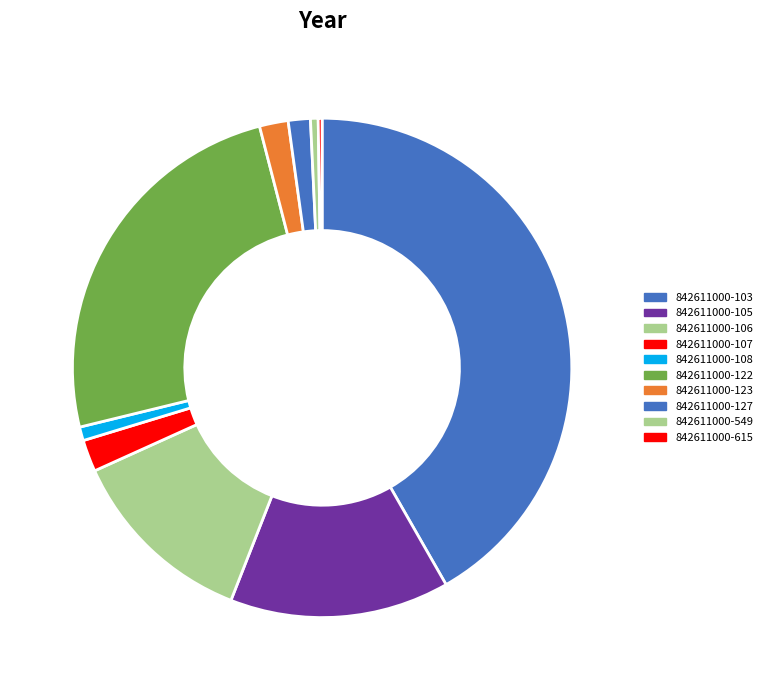

How many segments does this pie chart have?

10